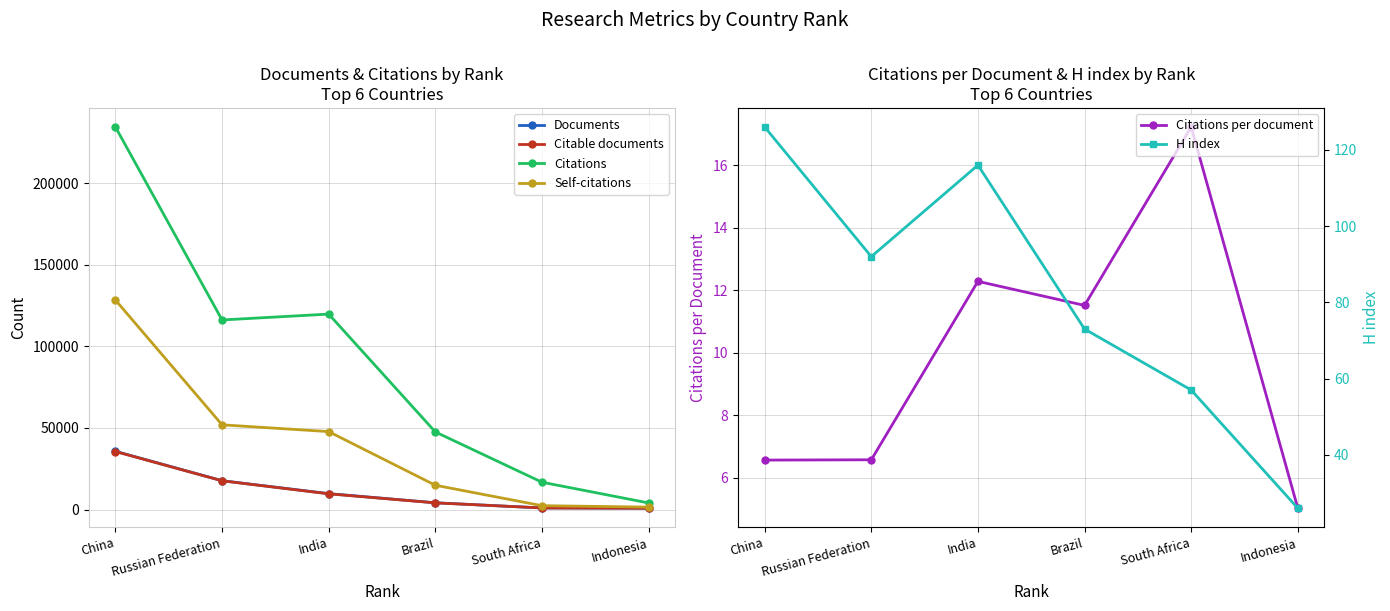

Reading left to right, transcribe all the data shown in this chart.

Documents: China=35710.0	Russian Federation=17675.0	India=9755.0	Brazil=4130.0	South Africa=972.0	Indonesia=803.0
Citable documents: China=35570.0	Russian Federation=17614.0	India=9626.0	Brazil=4090.0	South Africa=959.0	Indonesia=801.0
Citations: China=234599.0	Russian Federation=116250.0	India=119856.0	Brazil=47586.0	South Africa=16748.0	Indonesia=4037.0
Self-citations: China=128467.0	Russian Federation=51948.0	India=47781.0	Brazil=14895.0	South Africa=2353.0	Indonesia=1470.0
Citations per document: China=6.6	Russian Federation=6.6	India=12.3	Brazil=11.5	South Africa=17.2	Indonesia=5.0
H index: China=126.0	Russian Federation=92.0	India=116.0	Brazil=73.0	South Africa=57.0	Indonesia=26.0